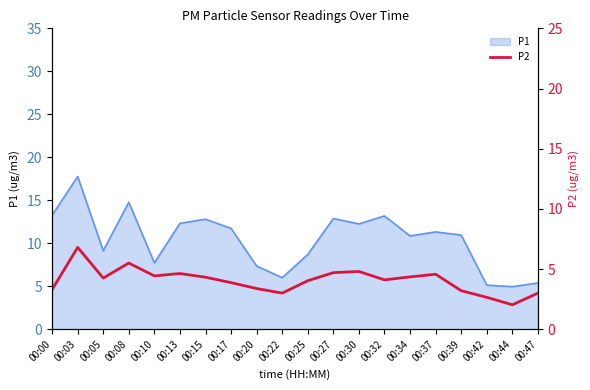

Which category has the highest value in the P1 series?

00:03